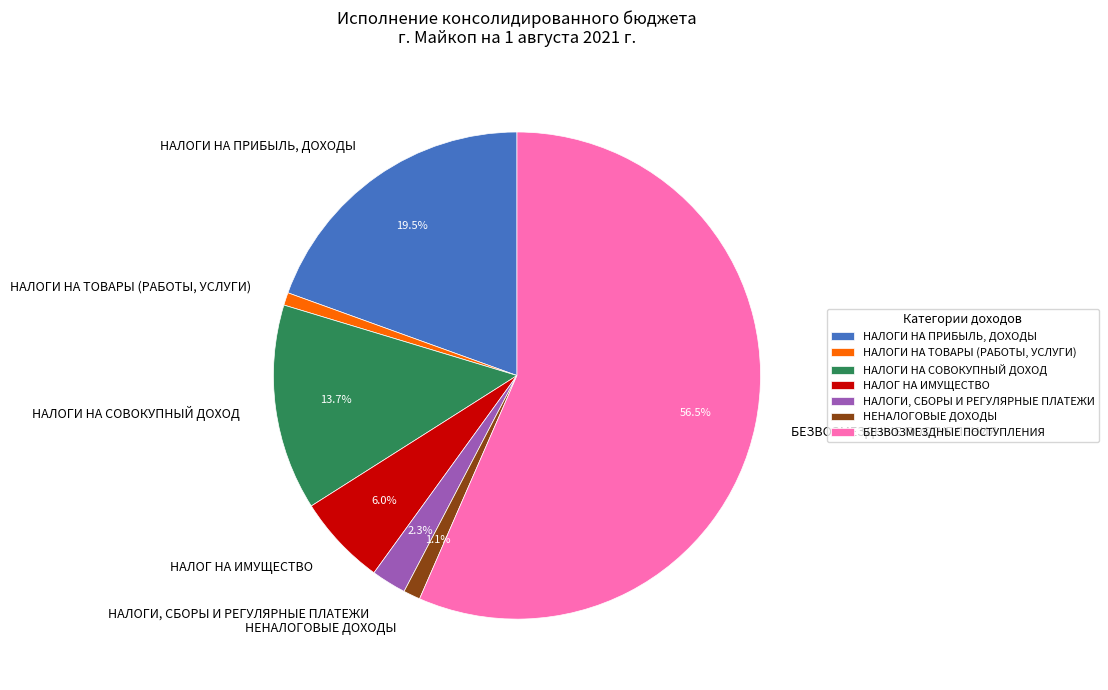

Which has a higher value, НАЛОГ НА ИМУЩЕСТВО or НАЛОГИ НА ПРИБЫЛЬ, ДОХОДЫ?

НАЛОГИ НА ПРИБЫЛЬ, ДОХОДЫ